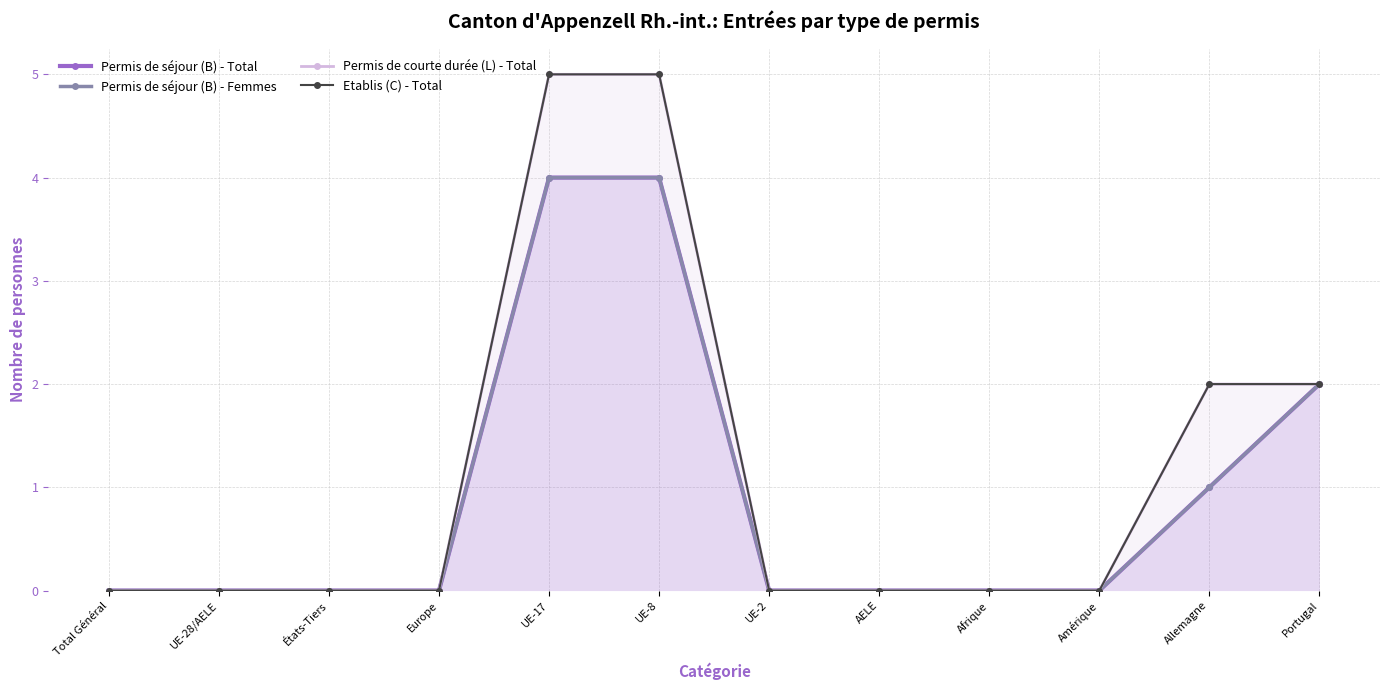

What is the difference between the Permis de séjour (B) - Total values at UE-8 and Europe?

4